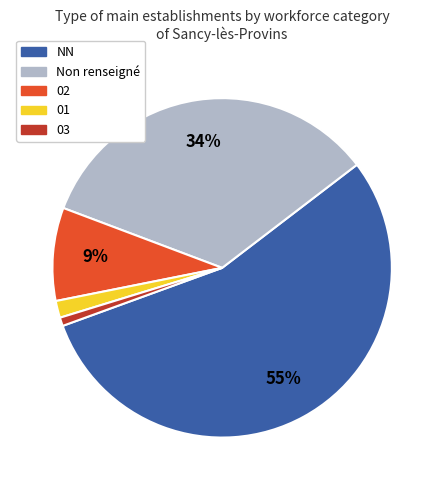

Which slice is the smallest?

03